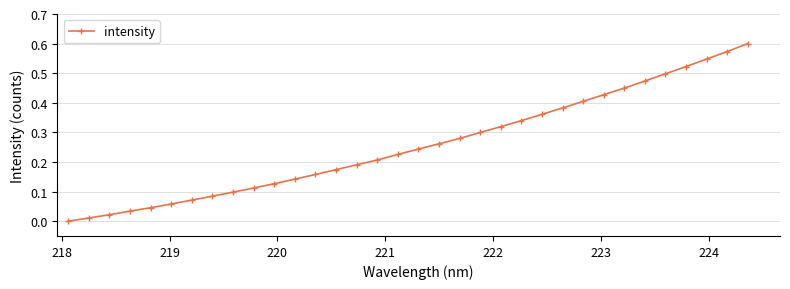

What is the sum of all values?

8.7